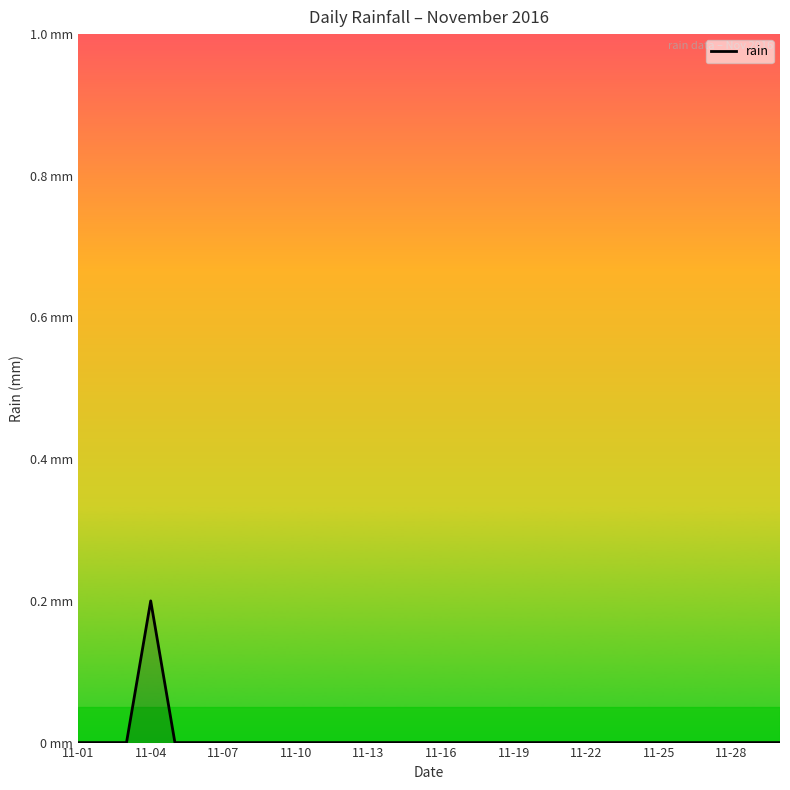

Does the chart display data point markers on the line(s)?

No